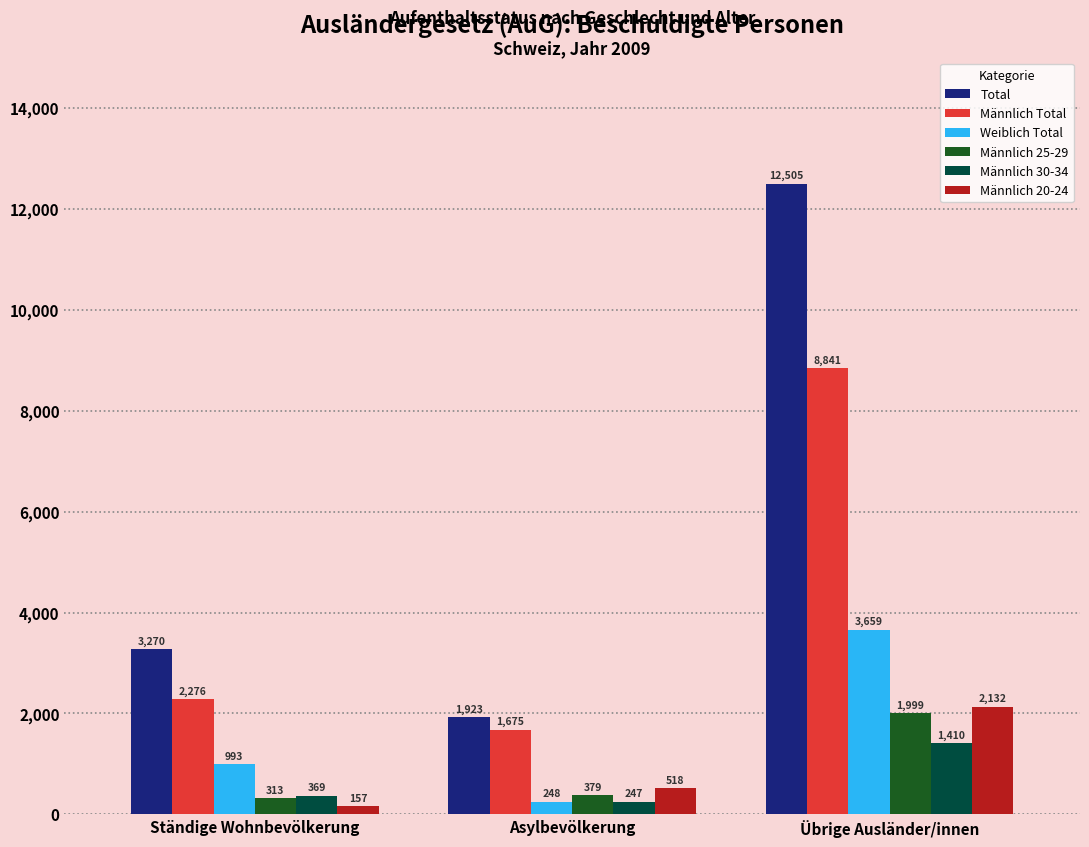

The value of Total at Übrige Ausländer/innen is 17265. True or false?

False